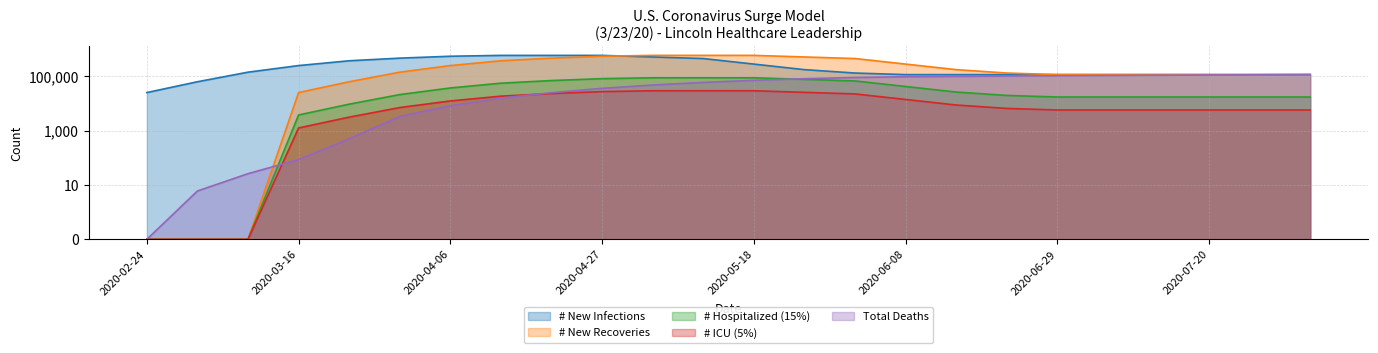

Is it true that Total Deaths equals 6.0 at 2020-03-02?

True